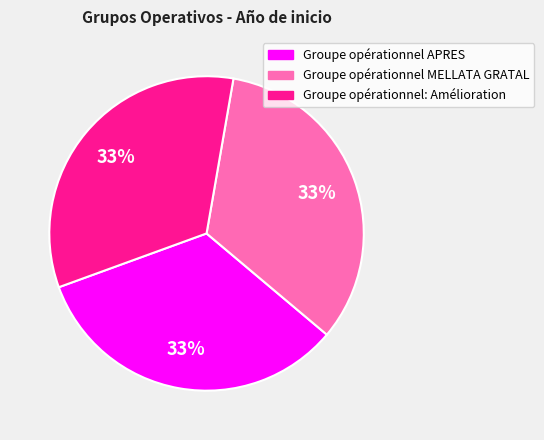

To the nearest percent, what is the average slice percentage?

33%